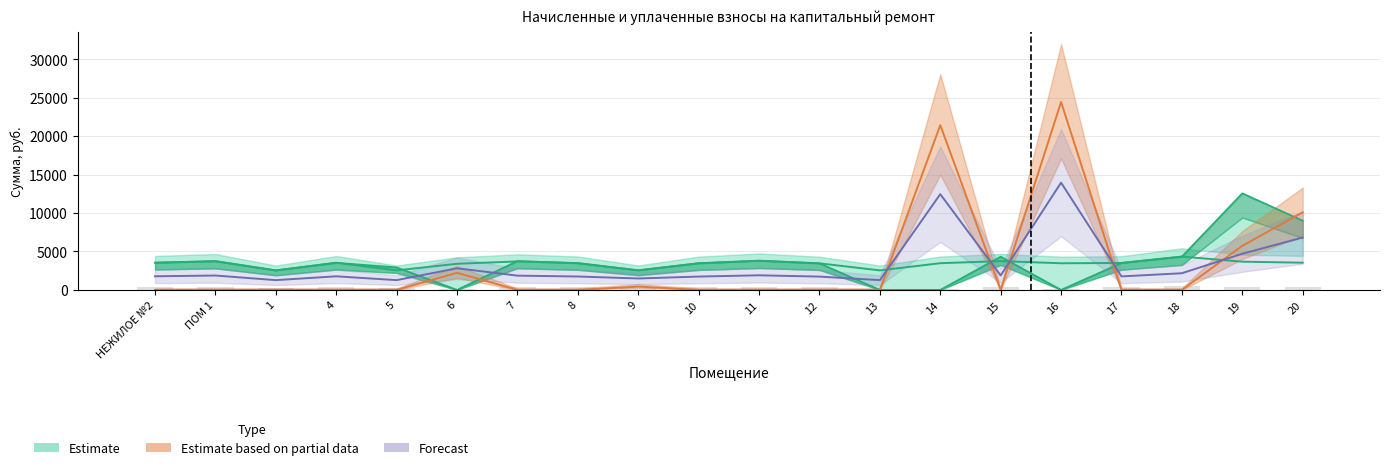

Read the начислено value at 16.

3461.0